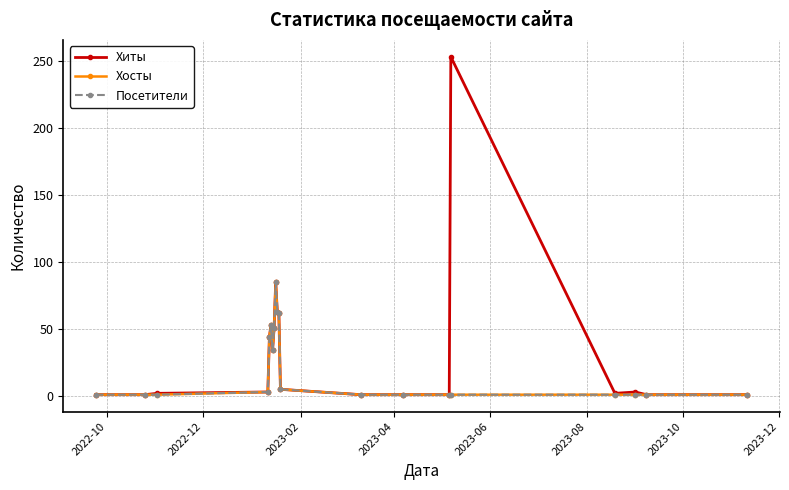

Is this an area chart (filled region under the line)?

No